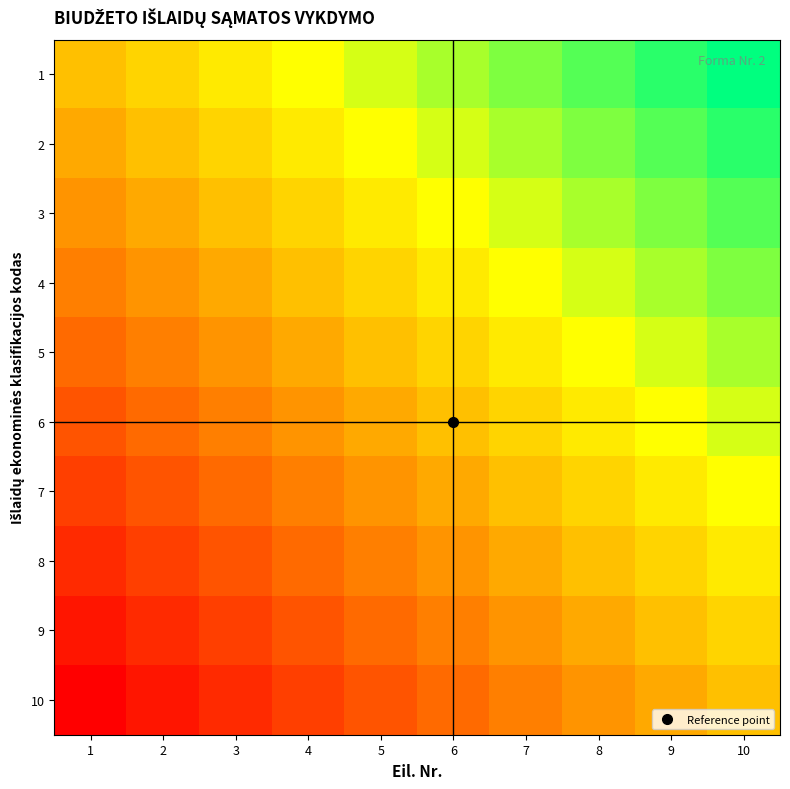

Reading left to right, list all the values displayed in this chart.

1: 1=0.0	2=0.1	3=0.2	4=0.3	5=0.4	6=0.6	7=0.7	8=0.8	9=0.9	10=1.0
2: 1=-0.1	2=0.0	3=0.1	4=0.2	5=0.3	6=0.4	7=0.6	8=0.7	9=0.8	10=0.9
3: 1=-0.2	2=-0.1	3=0.0	4=0.1	5=0.2	6=0.3	7=0.4	8=0.6	9=0.7	10=0.8
4: 1=-0.3	2=-0.2	3=-0.1	4=0.0	5=0.1	6=0.2	7=0.3	8=0.4	9=0.6	10=0.7
5: 1=-0.4	2=-0.3	3=-0.2	4=-0.1	5=0.0	6=0.1	7=0.2	8=0.3	9=0.4	10=0.6
6: 1=-0.6	2=-0.4	3=-0.3	4=-0.2	5=-0.1	6=0.0	7=0.1	8=0.2	9=0.3	10=0.4
7: 1=-0.7	2=-0.6	3=-0.4	4=-0.3	5=-0.2	6=-0.1	7=0.0	8=0.1	9=0.2	10=0.3
8: 1=-0.8	2=-0.7	3=-0.6	4=-0.4	5=-0.3	6=-0.2	7=-0.1	8=0.0	9=0.1	10=0.2
9: 1=-0.9	2=-0.8	3=-0.7	4=-0.6	5=-0.4	6=-0.3	7=-0.2	8=-0.1	9=0.0	10=0.1
10: 1=-1.0	2=-0.9	3=-0.8	4=-0.7	5=-0.6	6=-0.4	7=-0.3	8=-0.2	9=-0.1	10=0.0